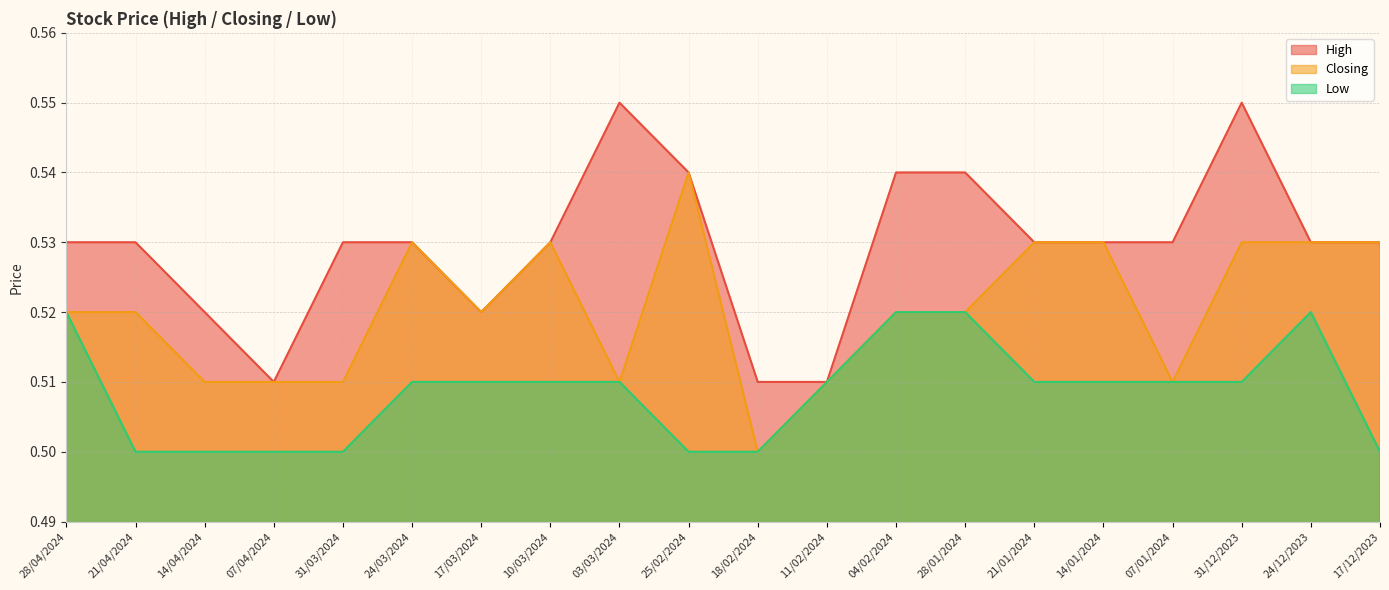

How many lines are shown in the chart?

3